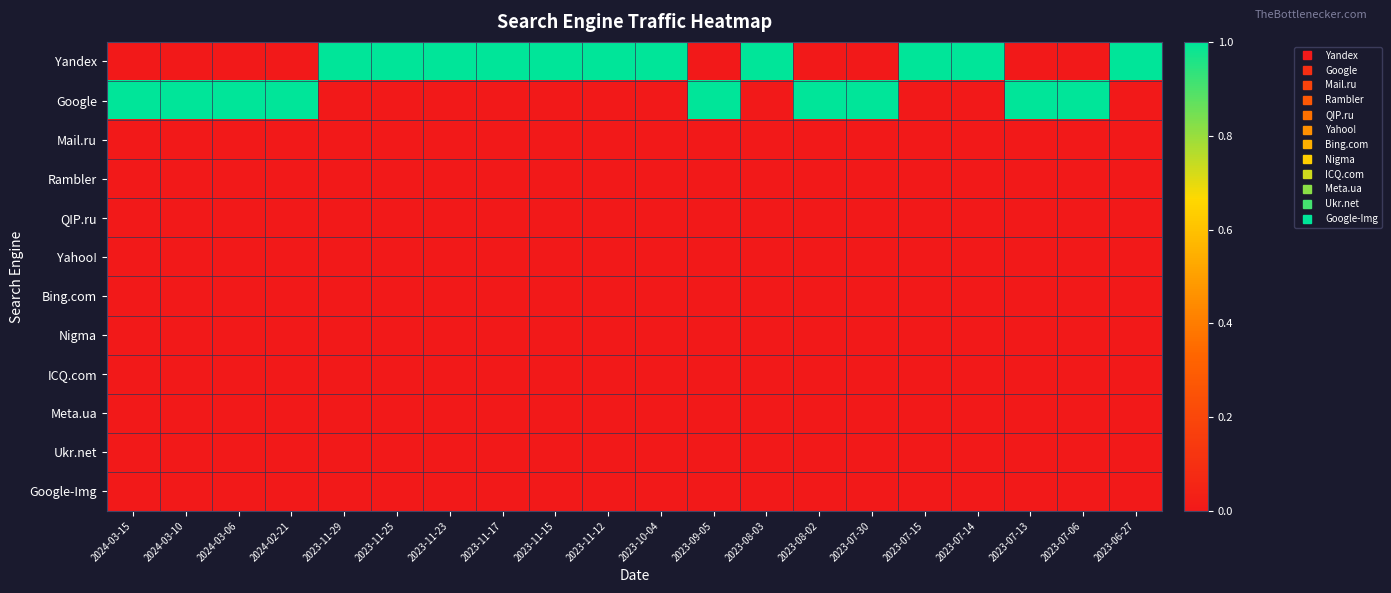

Reading left to right, what are all the values shown in this chart?

Yandex: 2024-03-15=0	2024-03-10=0	2024-03-06=0	2024-02-21=0	2023-11-29=1	2023-11-25=1	2023-11-23=1	2023-11-17=1	2023-11-15=1	2023-11-12=1	2023-10-04=1	2023-09-05=0	2023-08-03=1	2023-08-02=0	2023-07-30=0	2023-07-15=1	2023-07-14=1	2023-07-13=0	2023-07-06=0	2023-06-27=1
Google: 2024-03-15=1	2024-03-10=1	2024-03-06=1	2024-02-21=1	2023-11-29=0	2023-11-25=0	2023-11-23=0	2023-11-17=0	2023-11-15=0	2023-11-12=0	2023-10-04=0	2023-09-05=1	2023-08-03=0	2023-08-02=1	2023-07-30=1	2023-07-15=0	2023-07-14=0	2023-07-13=1	2023-07-06=1	2023-06-27=0
Mail.ru: 2024-03-15=0	2024-03-10=0	2024-03-06=0	2024-02-21=0	2023-11-29=0	2023-11-25=0	2023-11-23=0	2023-11-17=0	2023-11-15=0	2023-11-12=0	2023-10-04=0	2023-09-05=0	2023-08-03=0	2023-08-02=0	2023-07-30=0	2023-07-15=0	2023-07-14=0	2023-07-13=0	2023-07-06=0	2023-06-27=0
Rambler: 2024-03-15=0	2024-03-10=0	2024-03-06=0	2024-02-21=0	2023-11-29=0	2023-11-25=0	2023-11-23=0	2023-11-17=0	2023-11-15=0	2023-11-12=0	2023-10-04=0	2023-09-05=0	2023-08-03=0	2023-08-02=0	2023-07-30=0	2023-07-15=0	2023-07-14=0	2023-07-13=0	2023-07-06=0	2023-06-27=0
QIP.ru: 2024-03-15=0	2024-03-10=0	2024-03-06=0	2024-02-21=0	2023-11-29=0	2023-11-25=0	2023-11-23=0	2023-11-17=0	2023-11-15=0	2023-11-12=0	2023-10-04=0	2023-09-05=0	2023-08-03=0	2023-08-02=0	2023-07-30=0	2023-07-15=0	2023-07-14=0	2023-07-13=0	2023-07-06=0	2023-06-27=0
Yahoo!: 2024-03-15=0	2024-03-10=0	2024-03-06=0	2024-02-21=0	2023-11-29=0	2023-11-25=0	2023-11-23=0	2023-11-17=0	2023-11-15=0	2023-11-12=0	2023-10-04=0	2023-09-05=0	2023-08-03=0	2023-08-02=0	2023-07-30=0	2023-07-15=0	2023-07-14=0	2023-07-13=0	2023-07-06=0	2023-06-27=0
Bing.com: 2024-03-15=0	2024-03-10=0	2024-03-06=0	2024-02-21=0	2023-11-29=0	2023-11-25=0	2023-11-23=0	2023-11-17=0	2023-11-15=0	2023-11-12=0	2023-10-04=0	2023-09-05=0	2023-08-03=0	2023-08-02=0	2023-07-30=0	2023-07-15=0	2023-07-14=0	2023-07-13=0	2023-07-06=0	2023-06-27=0
Nigma: 2024-03-15=0	2024-03-10=0	2024-03-06=0	2024-02-21=0	2023-11-29=0	2023-11-25=0	2023-11-23=0	2023-11-17=0	2023-11-15=0	2023-11-12=0	2023-10-04=0	2023-09-05=0	2023-08-03=0	2023-08-02=0	2023-07-30=0	2023-07-15=0	2023-07-14=0	2023-07-13=0	2023-07-06=0	2023-06-27=0
ICQ.com: 2024-03-15=0	2024-03-10=0	2024-03-06=0	2024-02-21=0	2023-11-29=0	2023-11-25=0	2023-11-23=0	2023-11-17=0	2023-11-15=0	2023-11-12=0	2023-10-04=0	2023-09-05=0	2023-08-03=0	2023-08-02=0	2023-07-30=0	2023-07-15=0	2023-07-14=0	2023-07-13=0	2023-07-06=0	2023-06-27=0
Meta.ua: 2024-03-15=0	2024-03-10=0	2024-03-06=0	2024-02-21=0	2023-11-29=0	2023-11-25=0	2023-11-23=0	2023-11-17=0	2023-11-15=0	2023-11-12=0	2023-10-04=0	2023-09-05=0	2023-08-03=0	2023-08-02=0	2023-07-30=0	2023-07-15=0	2023-07-14=0	2023-07-13=0	2023-07-06=0	2023-06-27=0
Ukr.net: 2024-03-15=0	2024-03-10=0	2024-03-06=0	2024-02-21=0	2023-11-29=0	2023-11-25=0	2023-11-23=0	2023-11-17=0	2023-11-15=0	2023-11-12=0	2023-10-04=0	2023-09-05=0	2023-08-03=0	2023-08-02=0	2023-07-30=0	2023-07-15=0	2023-07-14=0	2023-07-13=0	2023-07-06=0	2023-06-27=0
Google-Img: 2024-03-15=0	2024-03-10=0	2024-03-06=0	2024-02-21=0	2023-11-29=0	2023-11-25=0	2023-11-23=0	2023-11-17=0	2023-11-15=0	2023-11-12=0	2023-10-04=0	2023-09-05=0	2023-08-03=0	2023-08-02=0	2023-07-30=0	2023-07-15=0	2023-07-14=0	2023-07-13=0	2023-07-06=0	2023-06-27=0